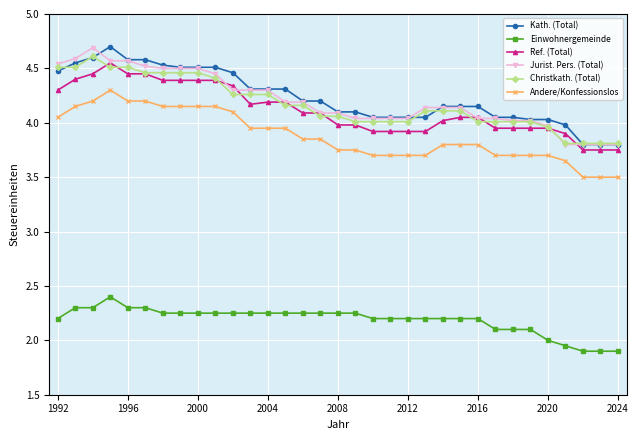

What is the maximum value for Christkath. (Total)?

4.6